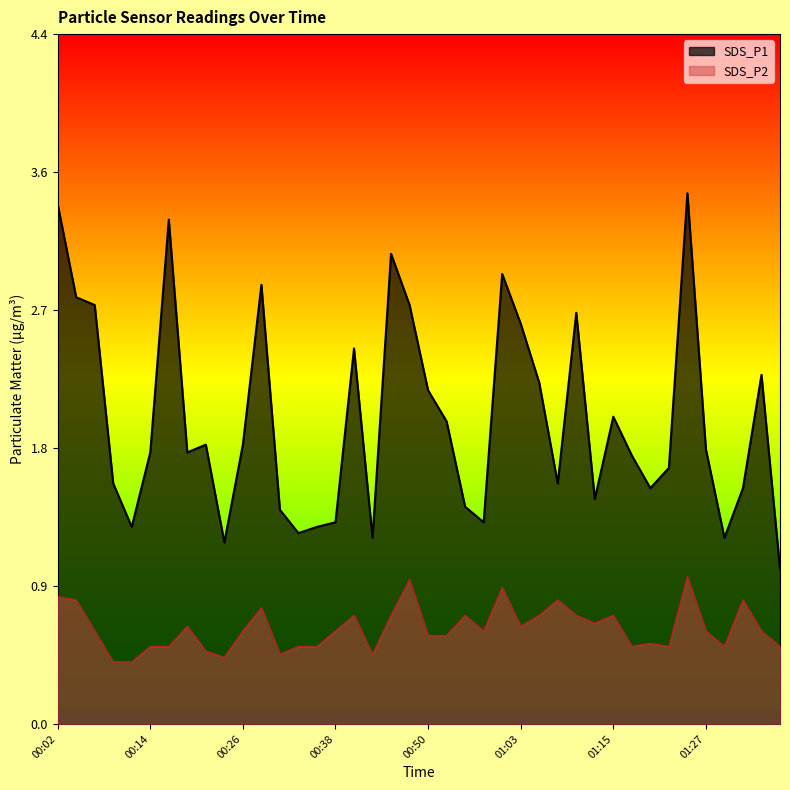

At 01:10, list the series in order from smallest to largest.

SDS_P2, SDS_P1